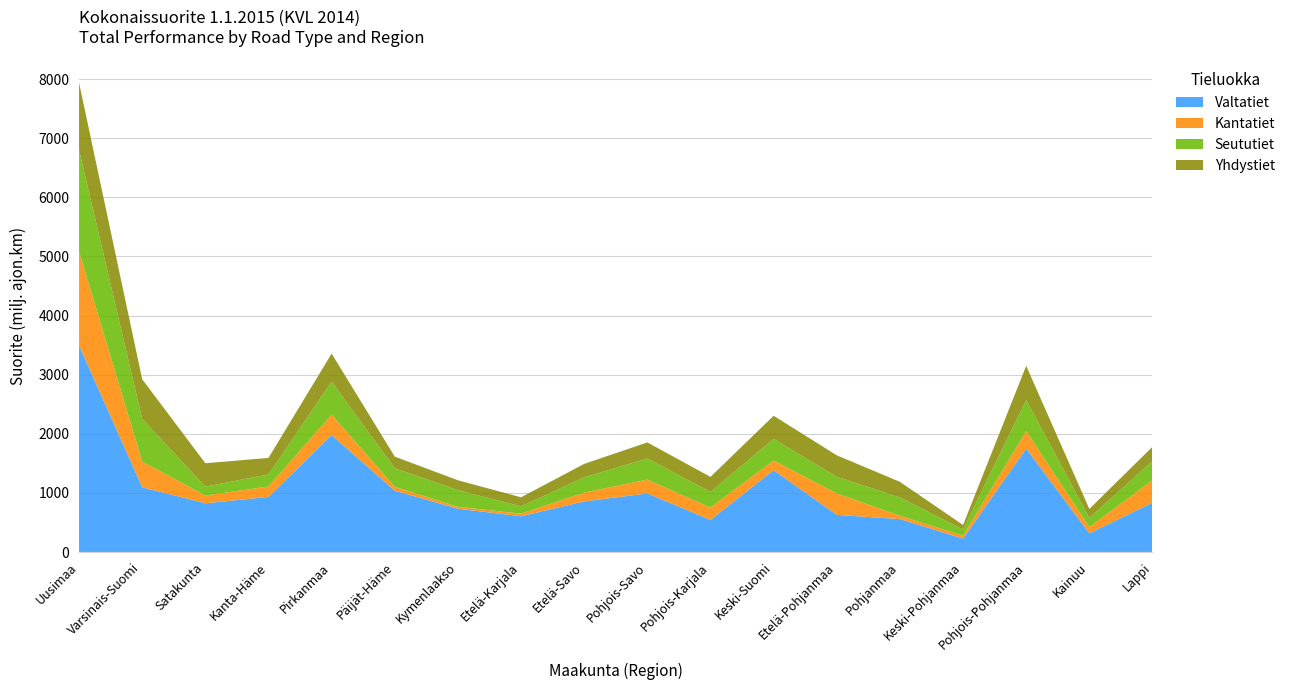

Reading right to left, transcribe all the data shown in this chart.

Valtatiet: Lappi=835.7	Kainuu=316.6	Pohjois-Pohjanmaa=1749.6	Keski-Pohjanmaa=228.5	Pohjanmaa=557.6	Etelä-Pohjanmaa=629.2	Keski-Suomi=1385.1	Pohjois-Karjala=543.2	Pohjois-Savo=991.2	Etelä-Savo=856.8	Etelä-Karjala=605.8	Kymenlaakso=733.3	Päijät-Häme=1038.1	Pirkanmaa=1979.2	Kanta-Häme=932.7	Satakunta=824.6	Varsinais-Suomi=1095.2	Uusimaa=3495.9
Kantatiet: Lappi=380.3	Kainuu=106.6	Pohjois-Pohjanmaa=296.3	Keski-Pohjanmaa=50.4	Pohjanmaa=55.8	Etelä-Pohjanmaa=361.9	Keski-Suomi=163.8	Pohjois-Karjala=209.6	Pohjois-Savo=233.9	Etelä-Savo=149.1	Etelä-Karjala=43.5	Kymenlaakso=32.0	Päijät-Häme=65.3	Pirkanmaa=345.2	Kanta-Häme=175.9	Satakunta=132.5	Varsinais-Suomi=435.8	Uusimaa=1585.3
Seututiet: Lappi=324.9	Kainuu=153.6	Pohjois-Pohjanmaa=525.8	Keski-Pohjanmaa=103.7	Pohjanmaa=310.9	Etelä-Pohjanmaa=283.3	Keski-Suomi=365.8	Pohjois-Karjala=264.2	Pohjois-Savo=357.8	Etelä-Savo=258.3	Etelä-Karjala=124.0	Kymenlaakso=282.0	Päijät-Häme=314.5	Pirkanmaa=558.4	Kanta-Häme=204.4	Satakunta=149.4	Varsinais-Suomi=721.0	Uusimaa=1721.2
Yhdystiet: Lappi=240.2	Kainuu=152.0	Pohjois-Pohjanmaa=577.8	Keski-Pohjanmaa=75.2	Pohjanmaa=263.1	Etelä-Pohjanmaa=361.8	Keski-Suomi=390.3	Pohjois-Karjala=254.4	Pohjois-Savo=271.2	Etelä-Savo=226.9	Etelä-Karjala=152.9	Kymenlaakso=166.7	Päijät-Häme=196.2	Pirkanmaa=473.4	Kanta-Häme=279.0	Satakunta=395.6	Varsinais-Suomi=670.3	Uusimaa=1135.1